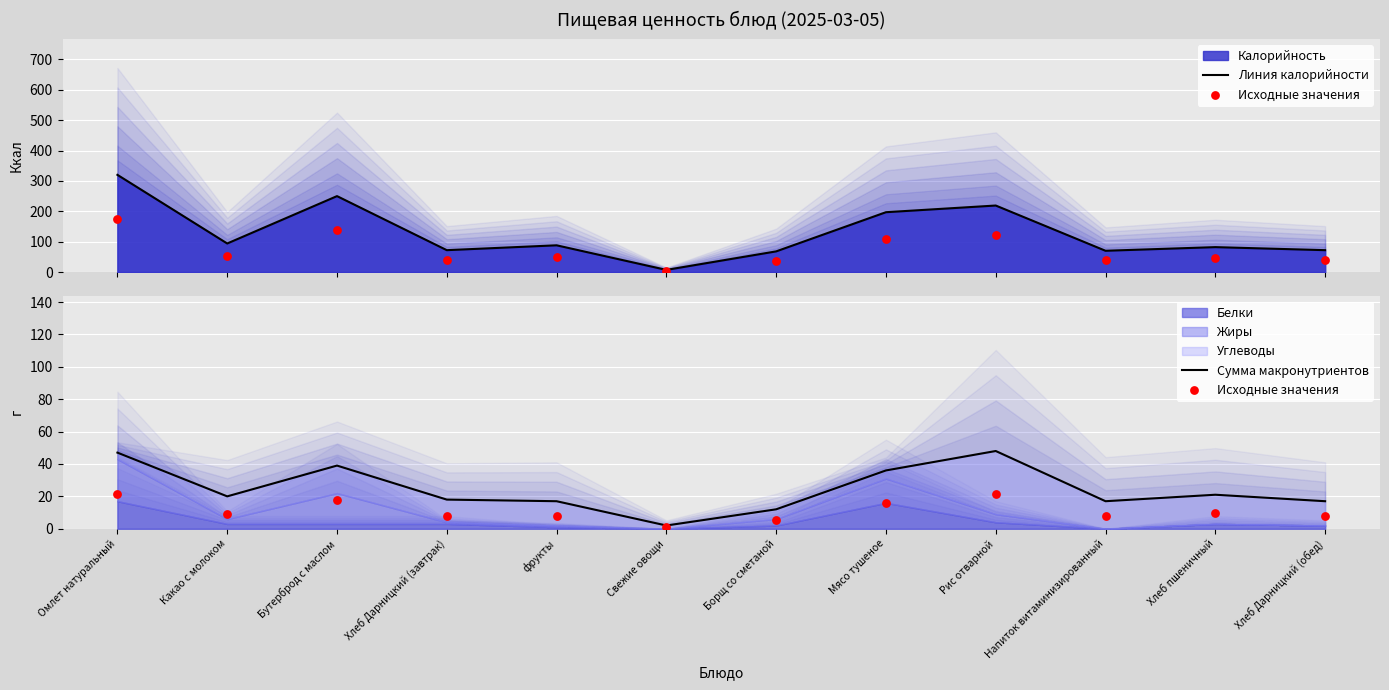

What is the total value across all series at Хлеб пшеничный?

112.5